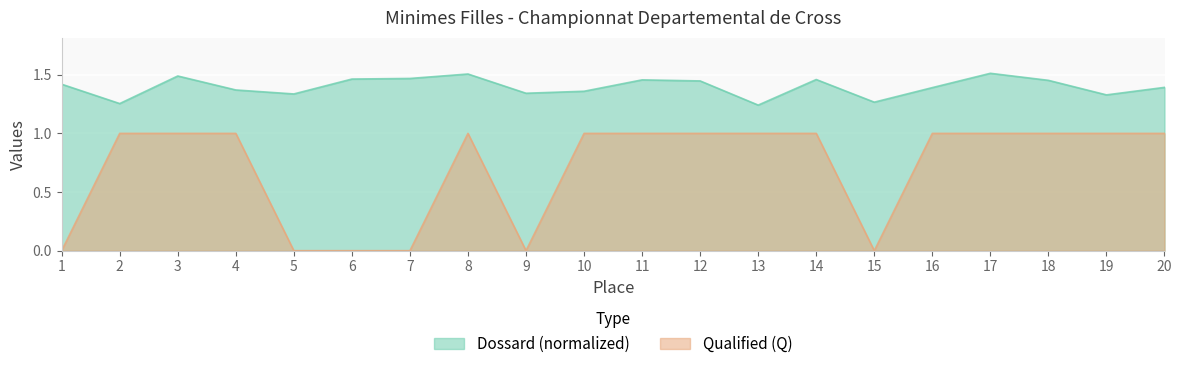

At which category does Dossard reach its first local valley?

2